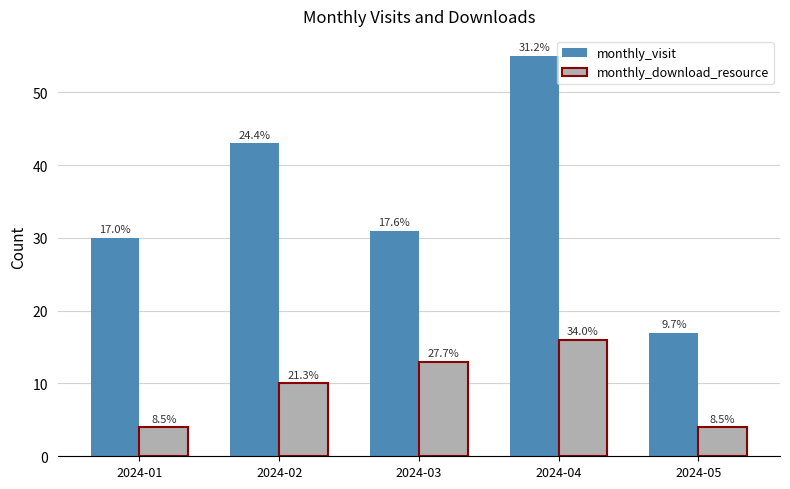

What is the value of the monthly_download_resource bar at the 2nd from the left?

10